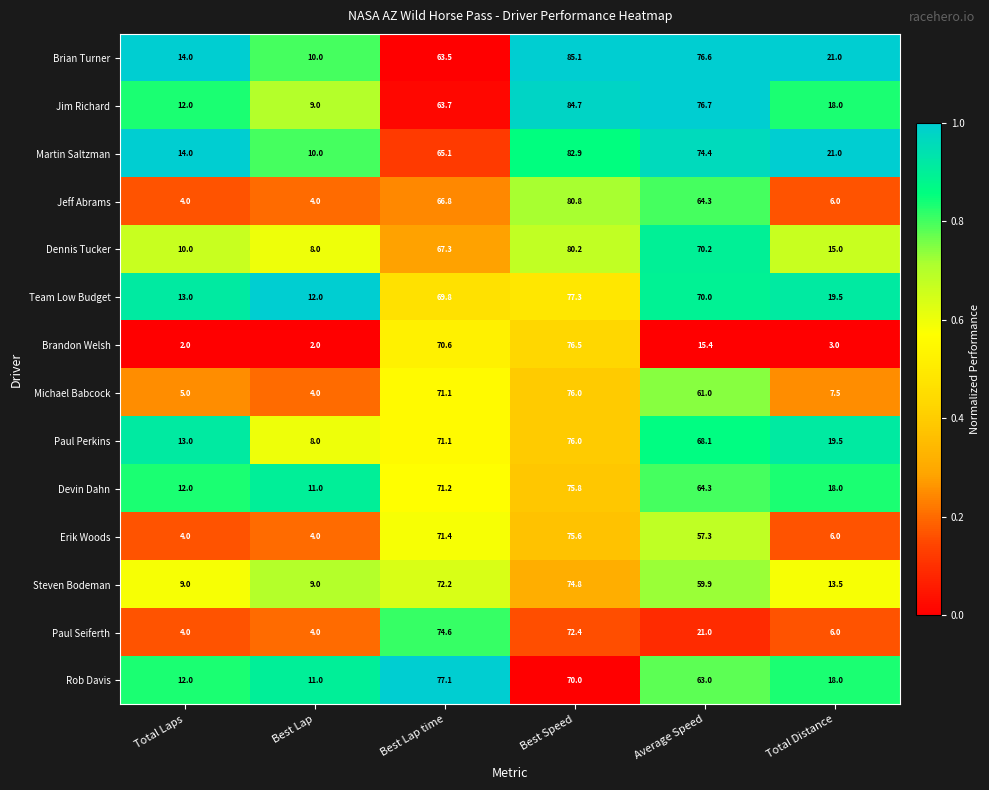

What is the sum of the Devin Dahn values at Best Lap time and Total Laps?

83.2